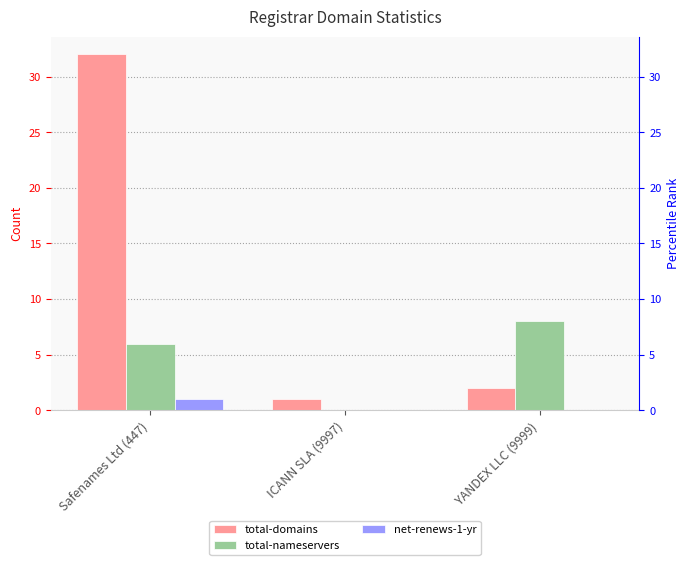

What position from the left is YANDEX LLC (9999)?

3